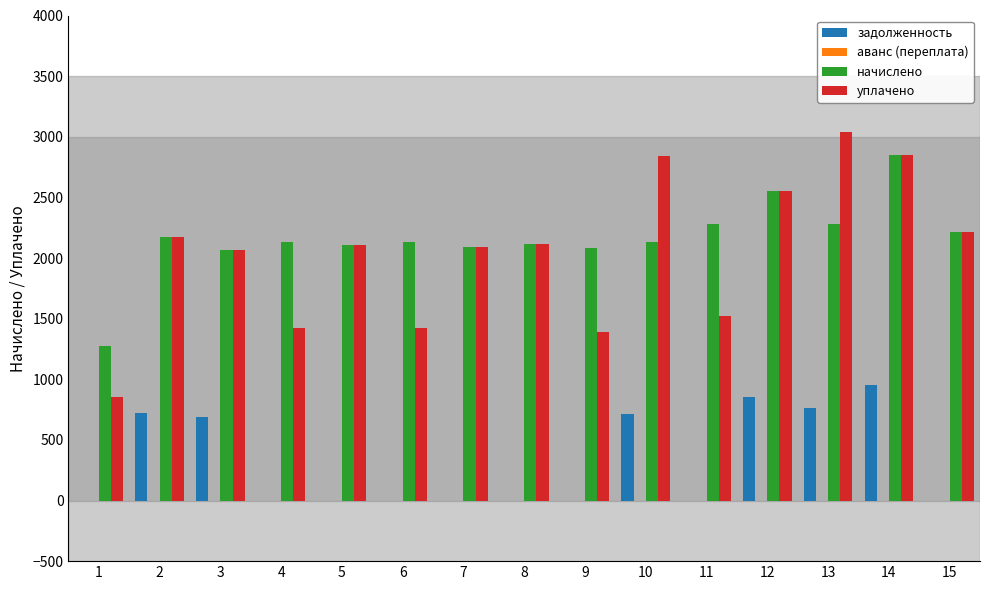

At which label does начислено first exceed 2131?

2